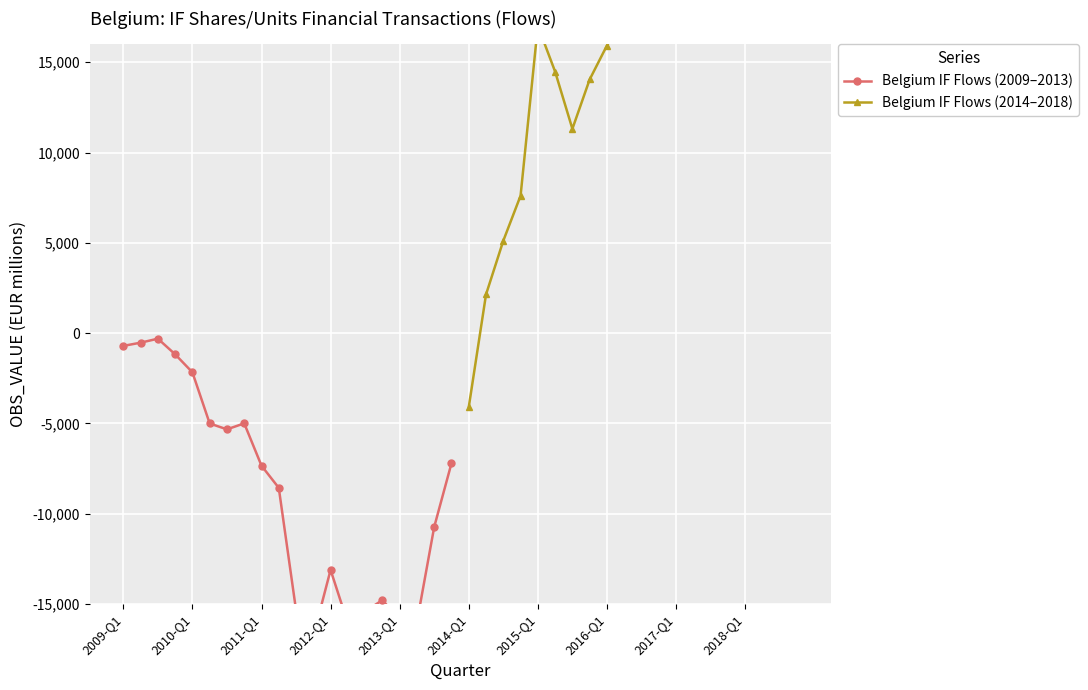

What are all the series names shown in the legend?

Belgium IF Flows (2009–2013), Belgium IF Flows (2014–2018)